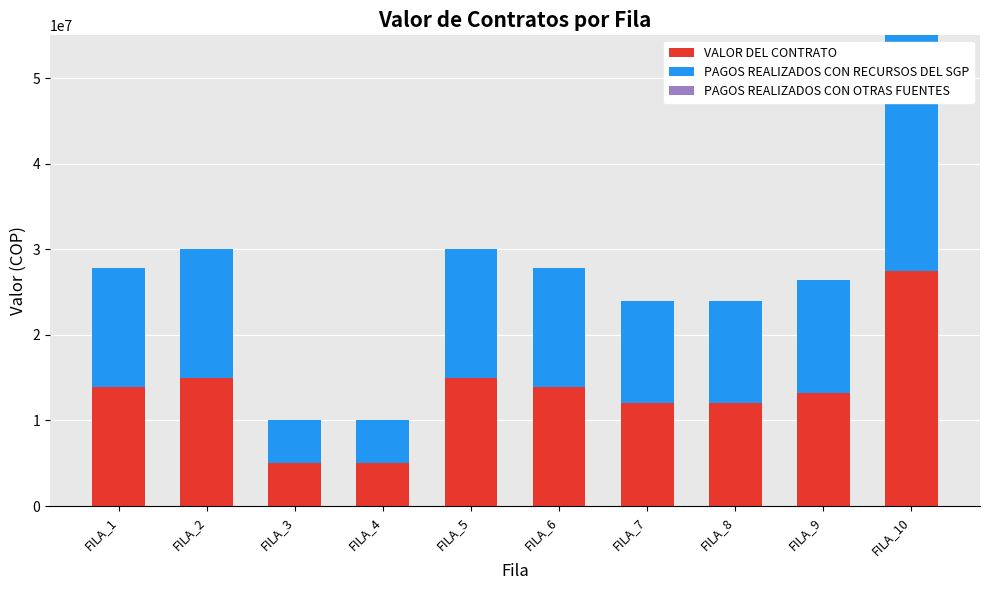

At which category is the sum across all series the highest?

FILA_10